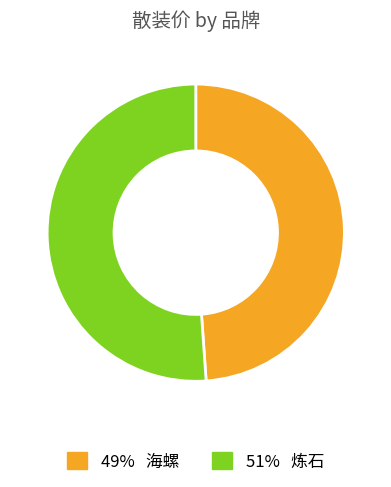

Is there a majority slice in this chart?

Yes